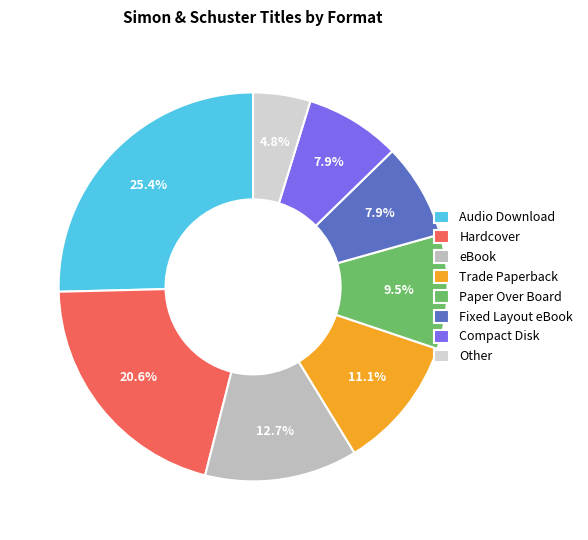

To the nearest percent, what percentage of the pie is eBook?

13%